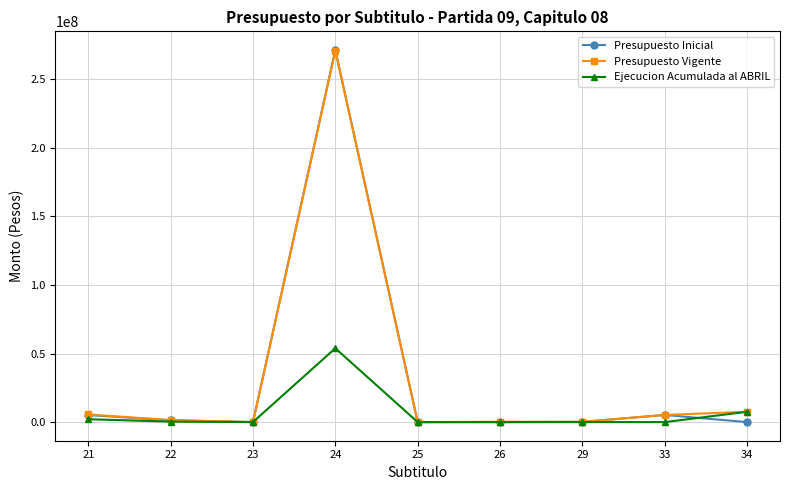

Which series has the largest range (max minus min)?

Presupuesto Inicial